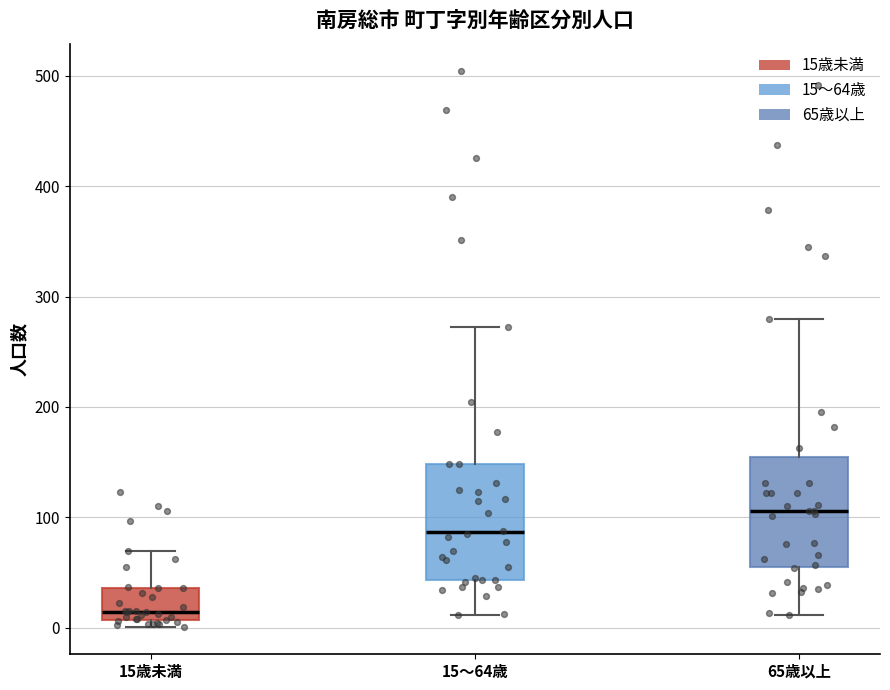

Reading left to right, transcribe this box plot: for each box, give where its median line is, the range the box spans, and where its two whiskers end, as read against the y-axis. The values are not printed on the chart, so give them approximately, as read against the axis.

15歳未満: median 10 (just above the box's lower edge), box 10 to 40, whiskers 0 to 70
15～64歳: median 90, box 40 to 150, whiskers 10 to 270
65歳以上: median 110, box 50 to 160, whiskers 10 to 280